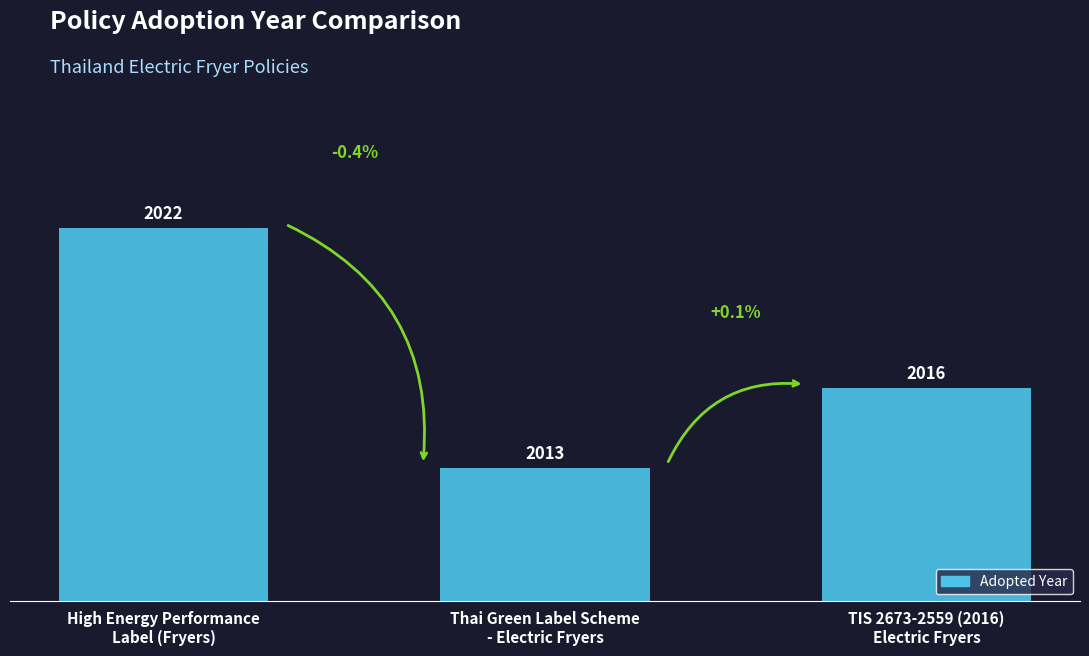

What is the label of the 1st bar from the left?

High Energy Performance
Label (Fryers)